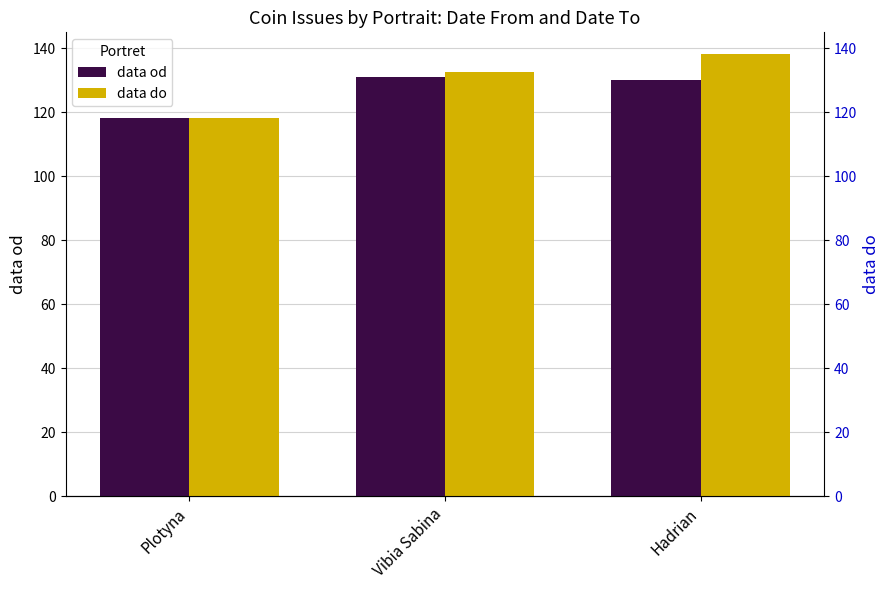

How many data points in data od are above 130?

1